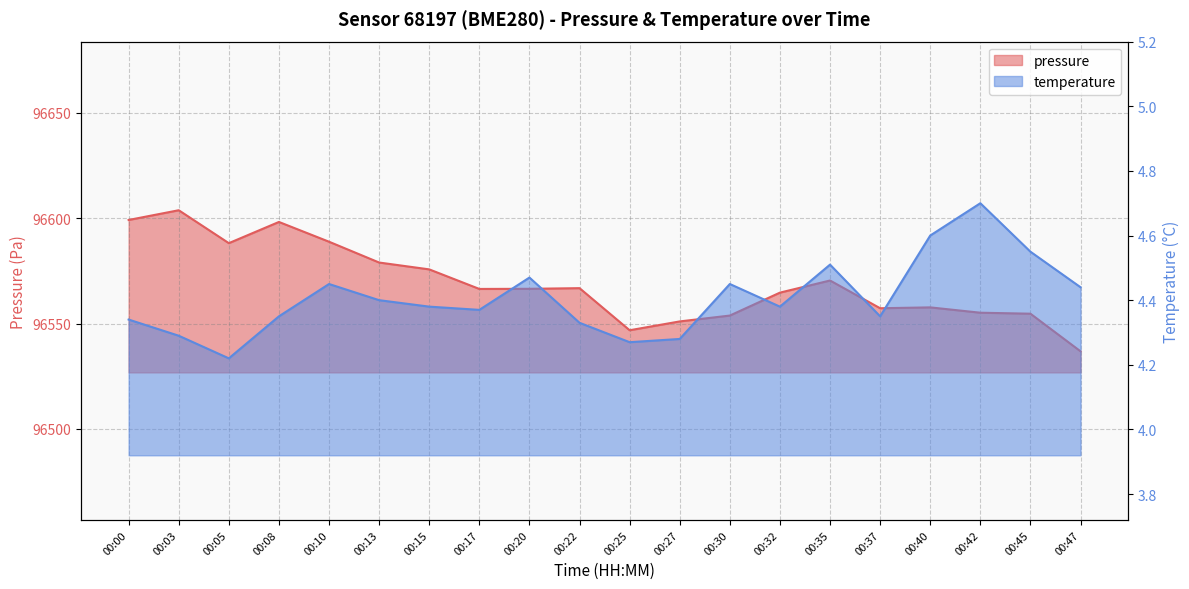

Reading left to right, list all the values displayed in this chart.

pressure: 96599.2	96603.8	96588.2	96598.2	96588.8	96579.0	96575.7	96566.4	96566.5	96566.8	96546.8	96551.0	96553.8	96564.7	96570.4	96557.3	96557.7	96555.2	96554.7	96536.8
temperature: 4.3	4.3	4.2	4.3	4.5	4.4	4.4	4.4	4.5	4.3	4.3	4.3	4.5	4.4	4.5	4.3	4.6	4.7	4.5	4.4